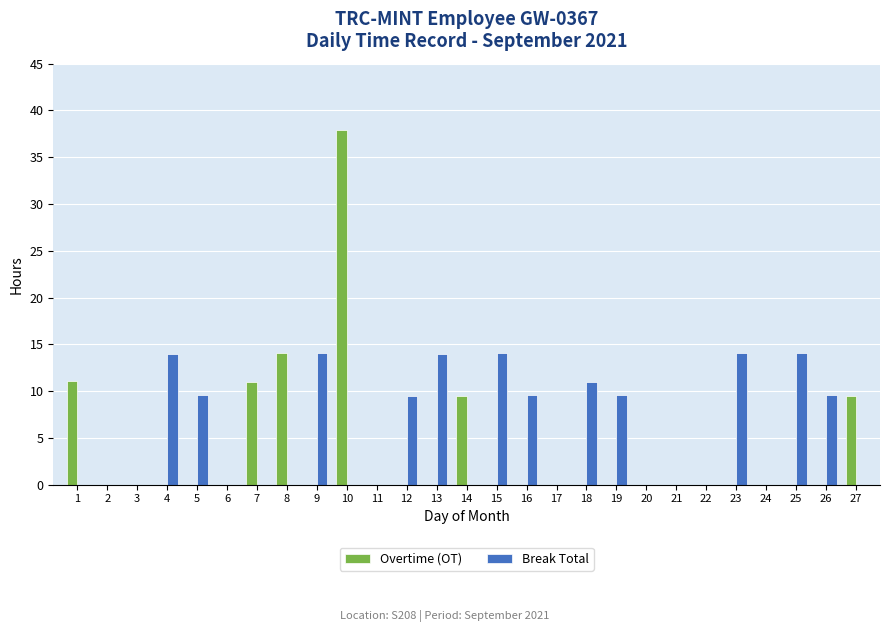

What is the greatest value displayed?

37.9